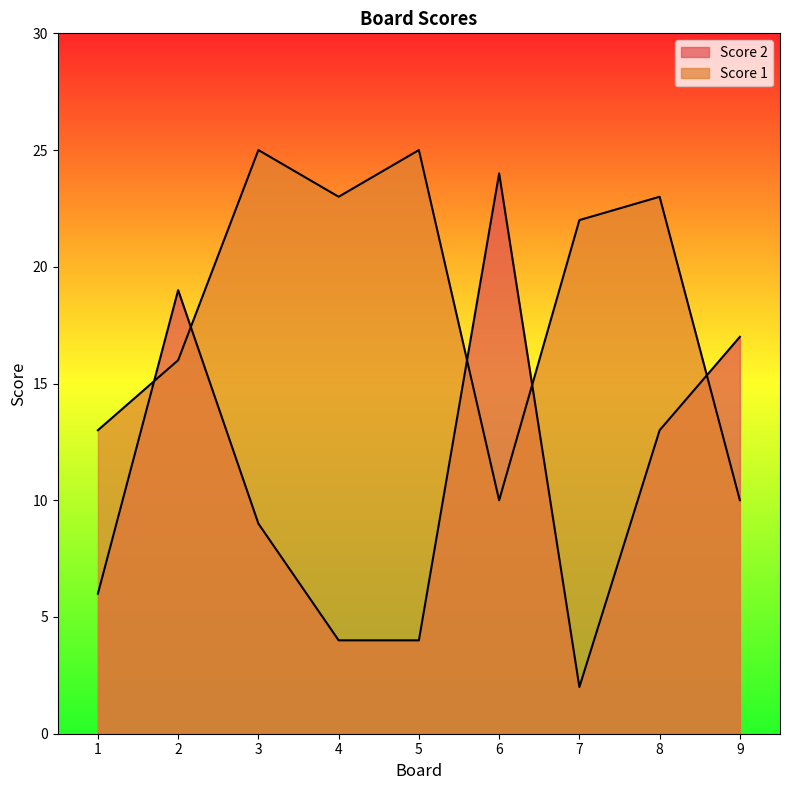

Count the number of categories in the chart.

9